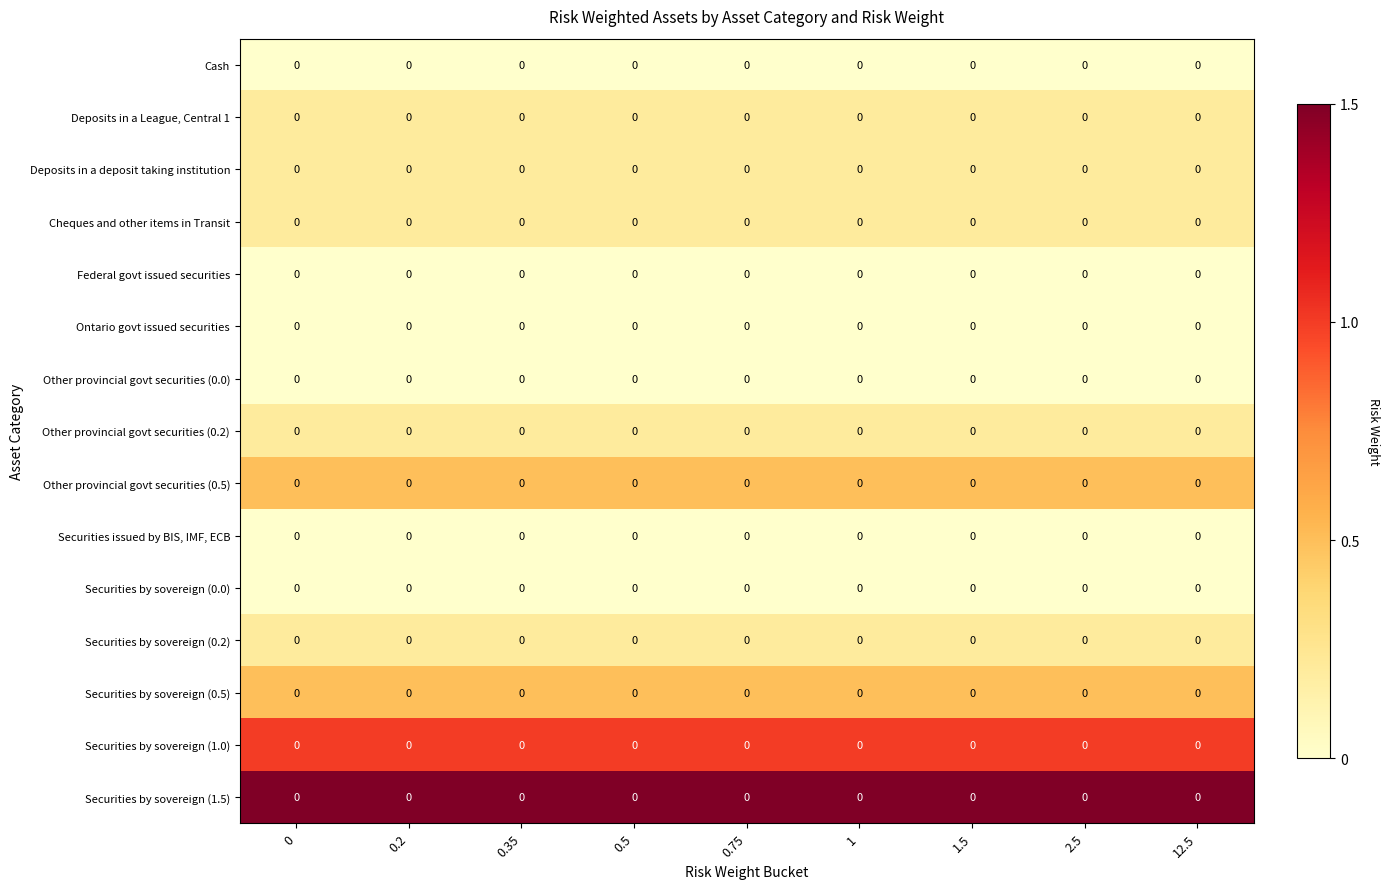

Between 0.75 and 1, which is larger?

0.75